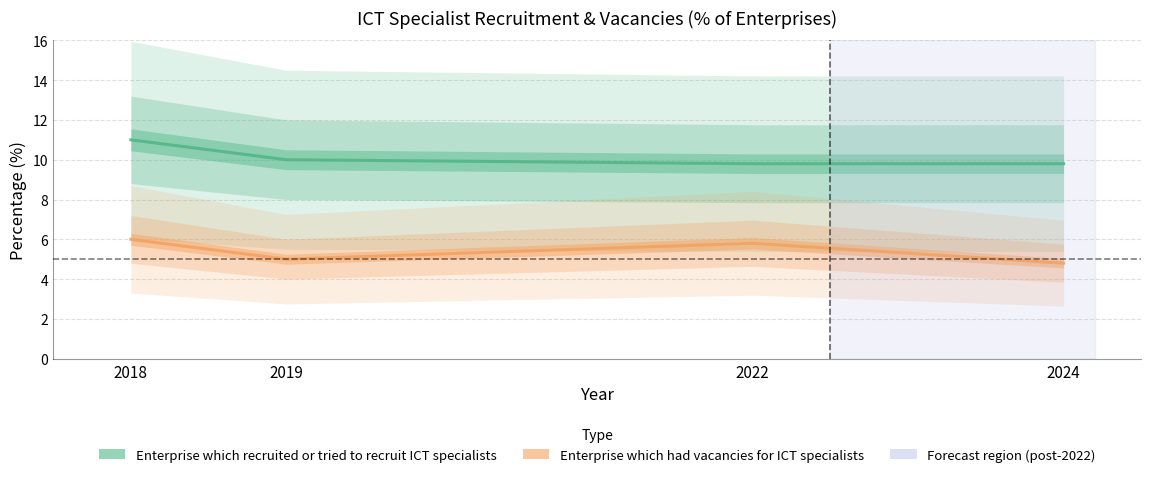

What is the difference between the maximum and minimum values in the Enterprise which recruited or tried to recruit ICT specialists series?

1.2